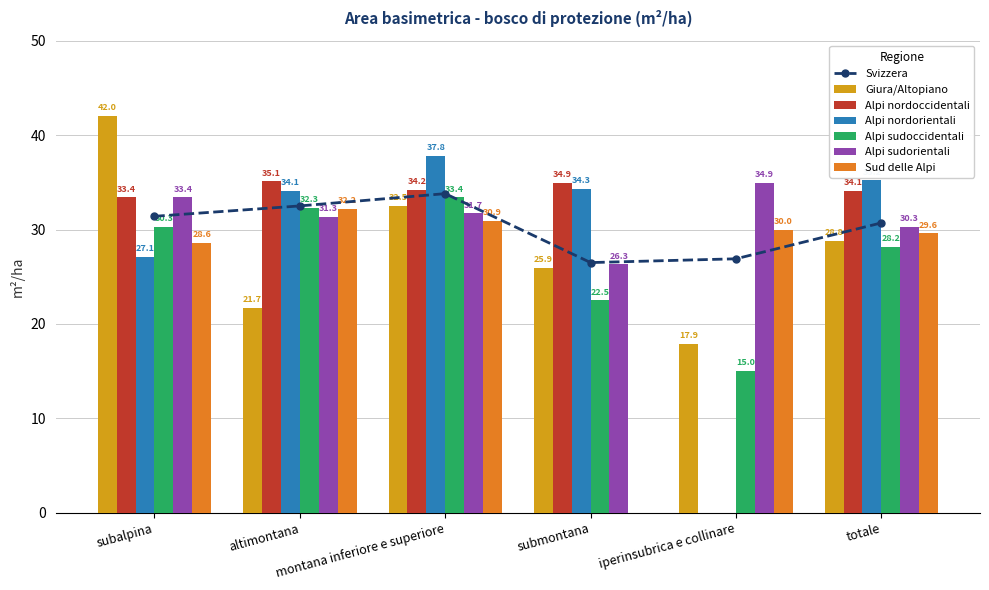

What is the greatest value displayed?

42.0